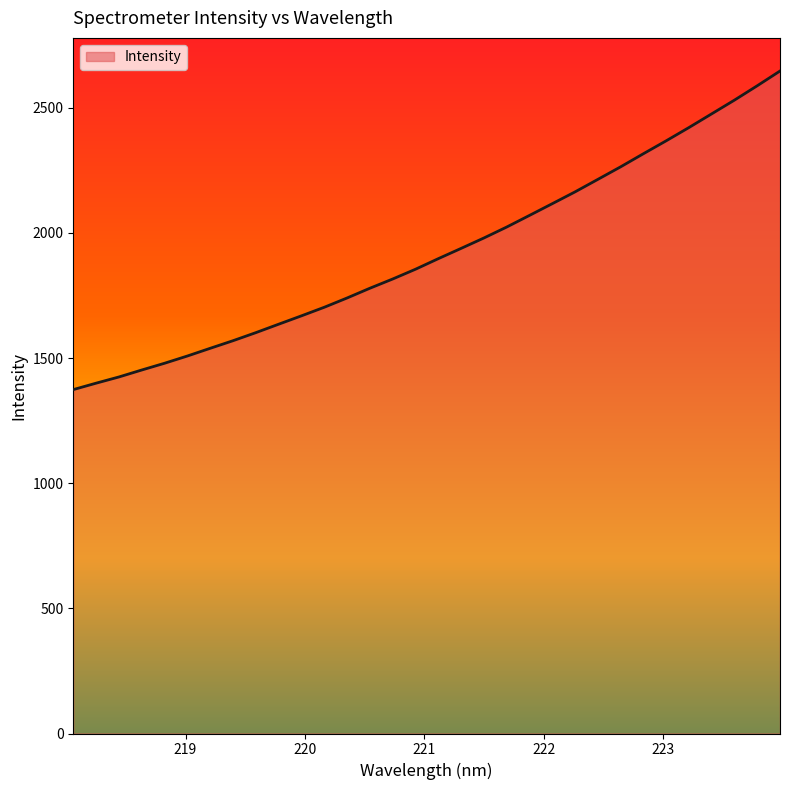

Count the number of categories in the chart.

32